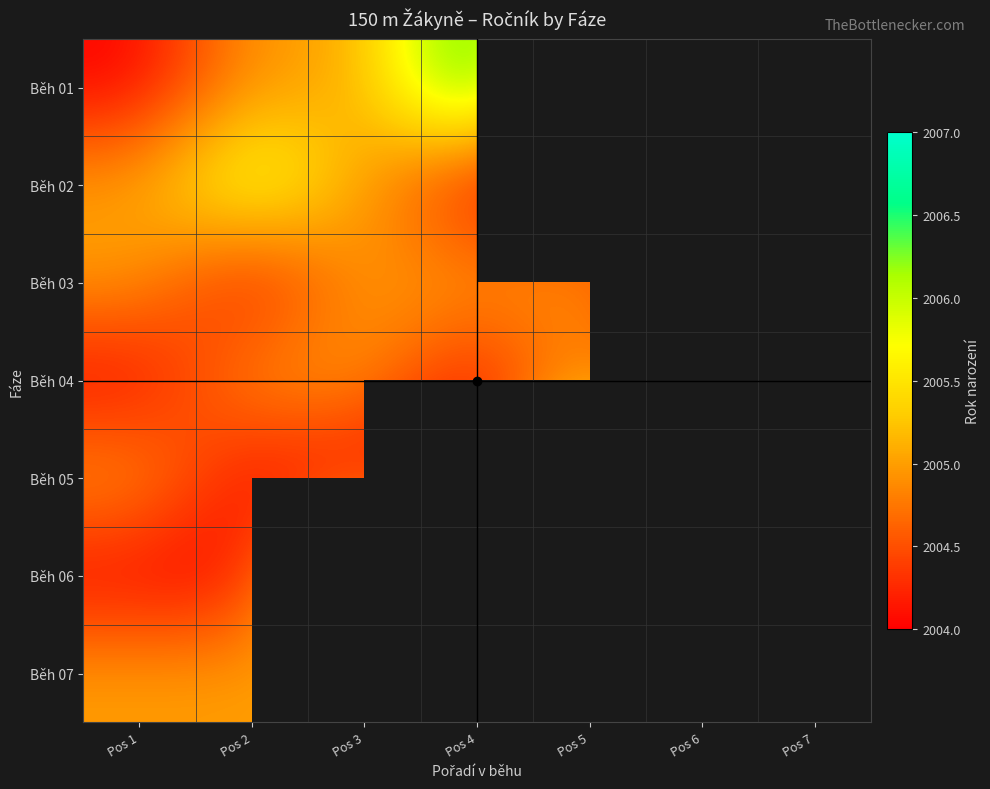

Which series has the largest range (max minus min)?

Běh 01